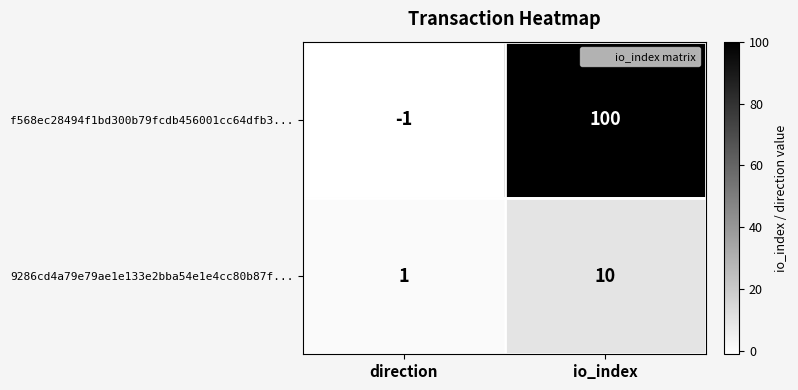

What is the total value across all series at io_index?

110